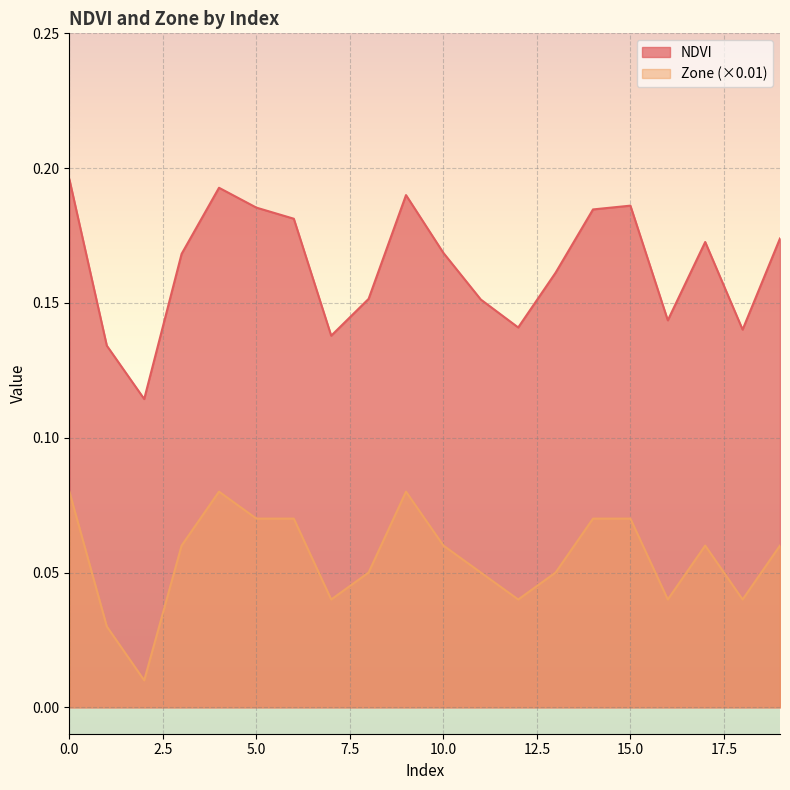

Reading left to right, extract all data points from this chart.

NDVI: 0=0.2	1=0.1	2=0.1	3=0.2	4=0.2	5=0.2	6=0.2	7=0.1	8=0.2	9=0.2	10=0.2	11=0.2	12=0.1	13=0.2	14=0.2	15=0.2	16=0.1	17=0.2	18=0.1	19=0.2
Zone: 0=0.1	1=0.0	2=0.0	3=0.1	4=0.1	5=0.1	6=0.1	7=0.0	8=0.1	9=0.1	10=0.1	11=0.1	12=0.0	13=0.1	14=0.1	15=0.1	16=0.0	17=0.1	18=0.0	19=0.1